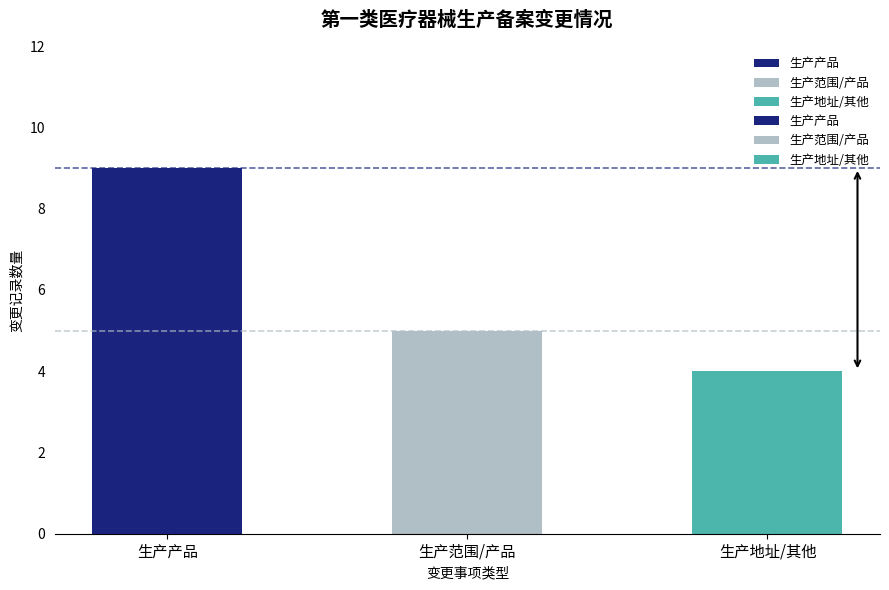

Which has a higher value, 生产产品 or 生产产品?

生产产品